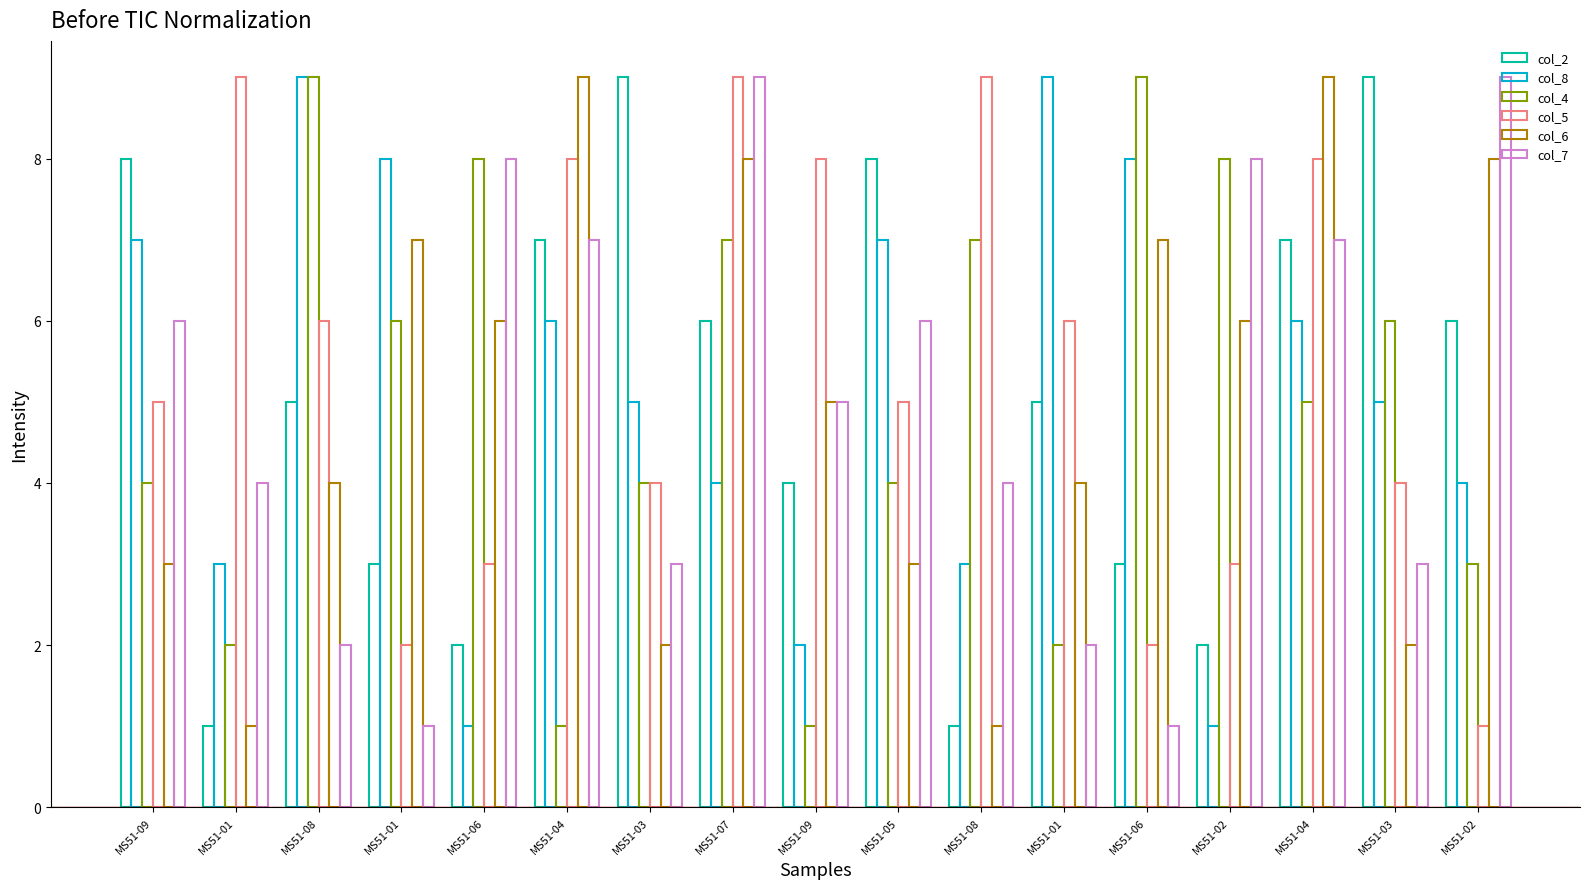

Count the number of categories in the chart.

17